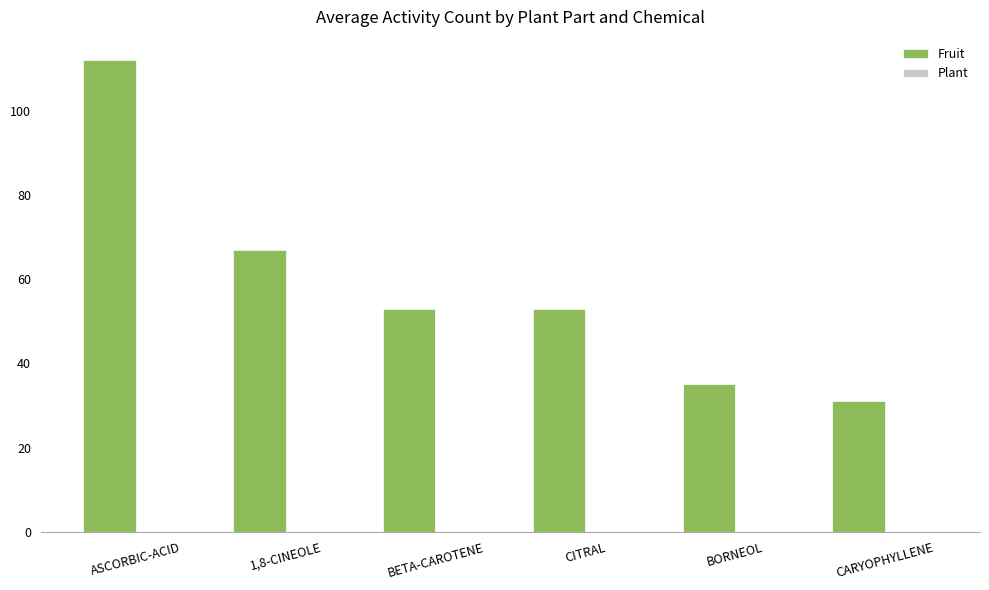

Reading left to right, extract all data points from this chart.

112	67	53	53	35	31